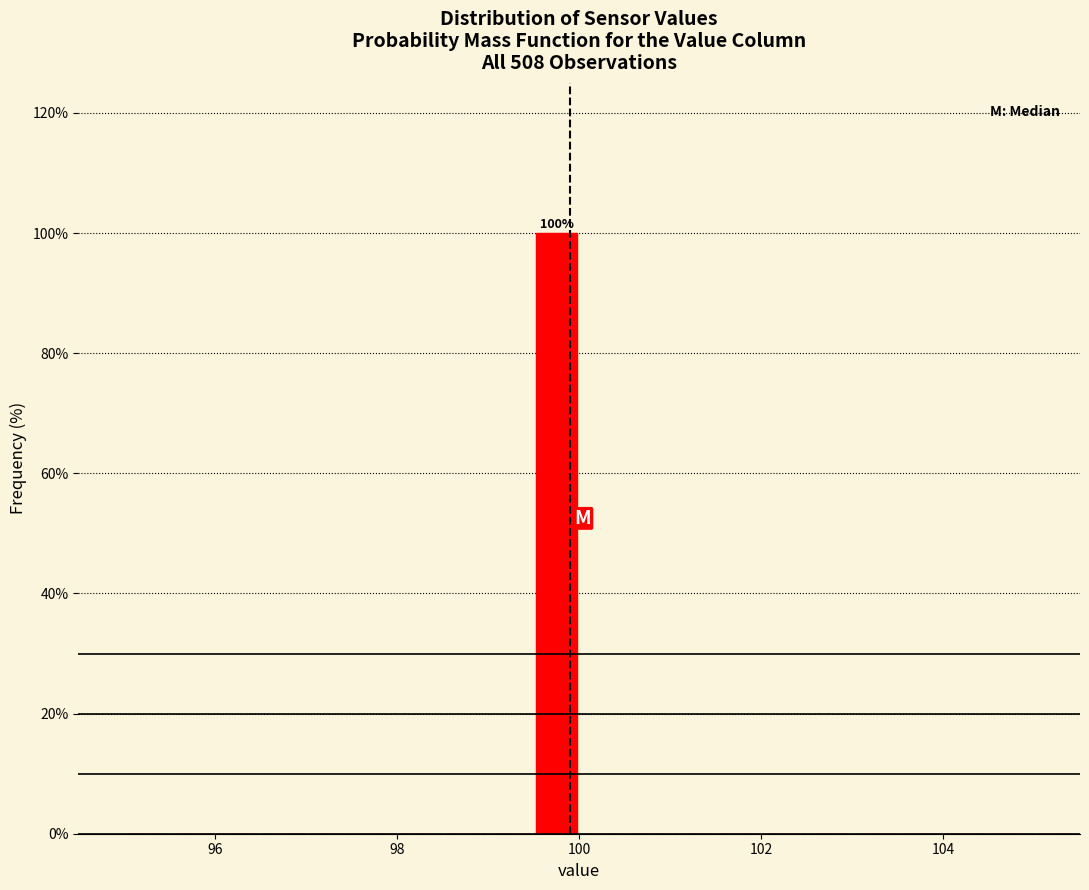

Read against the x-axis, roughly where is the centre of the tallest bar?

99.8